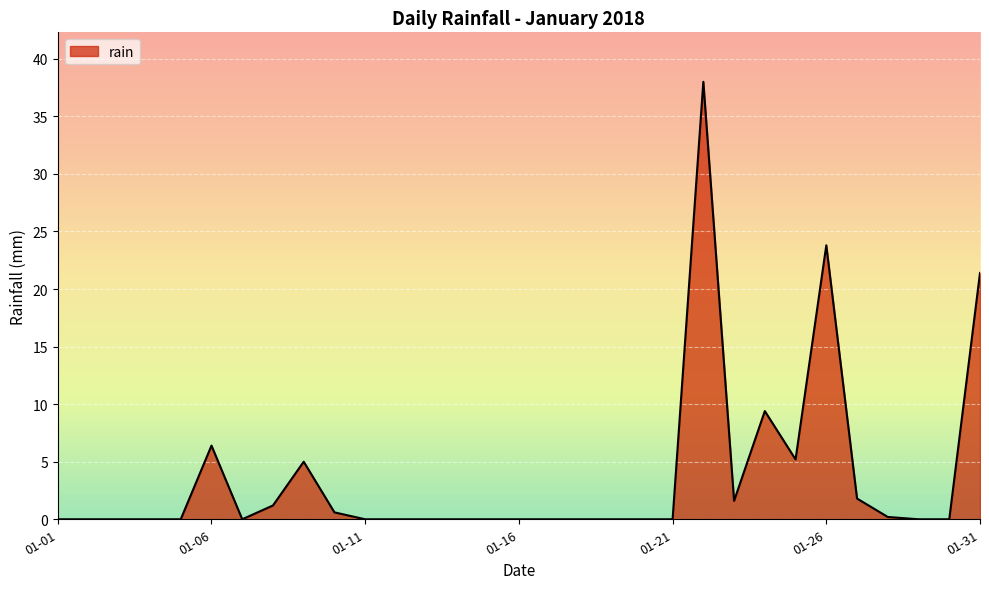

What is the difference between the maximum and minimum values?

38.0